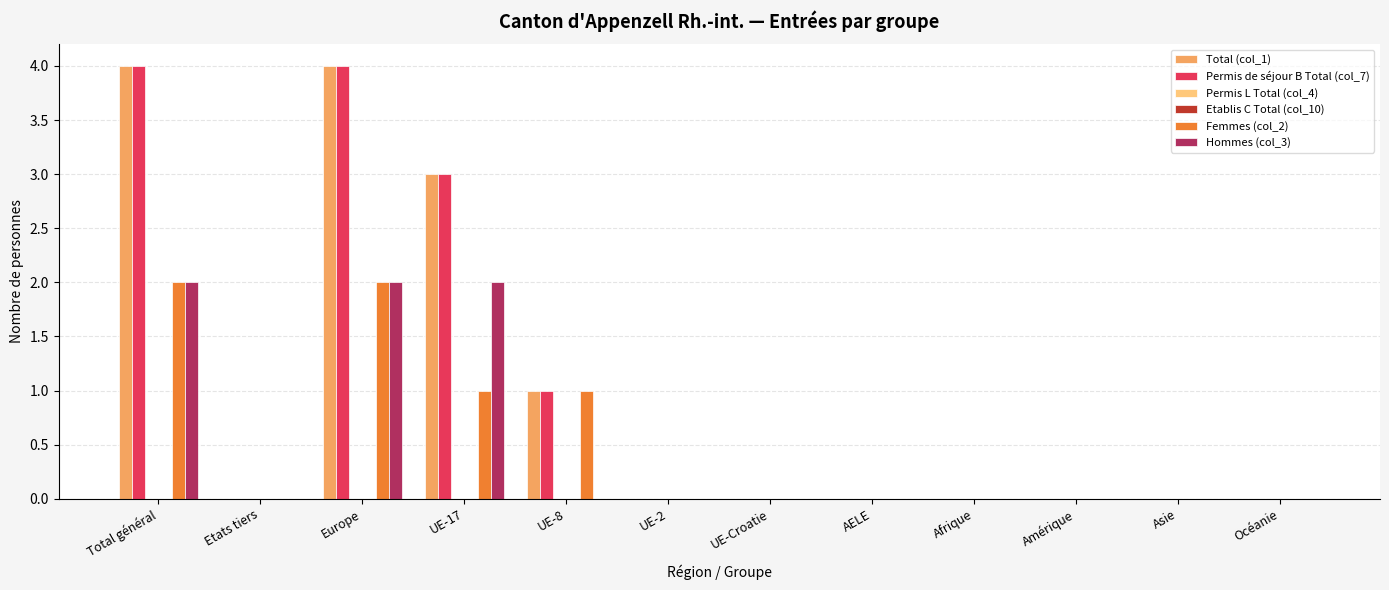

How many data points does each series have?

12